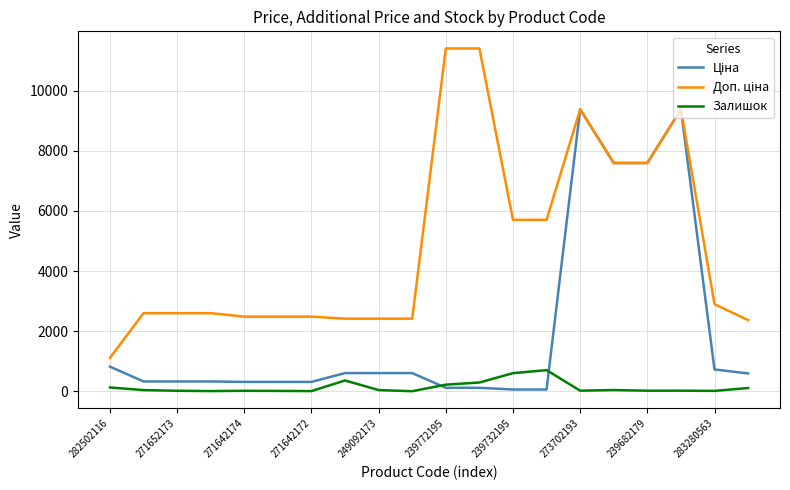

True or false: Ціна has more than 1 points higher than both neighbors.

True